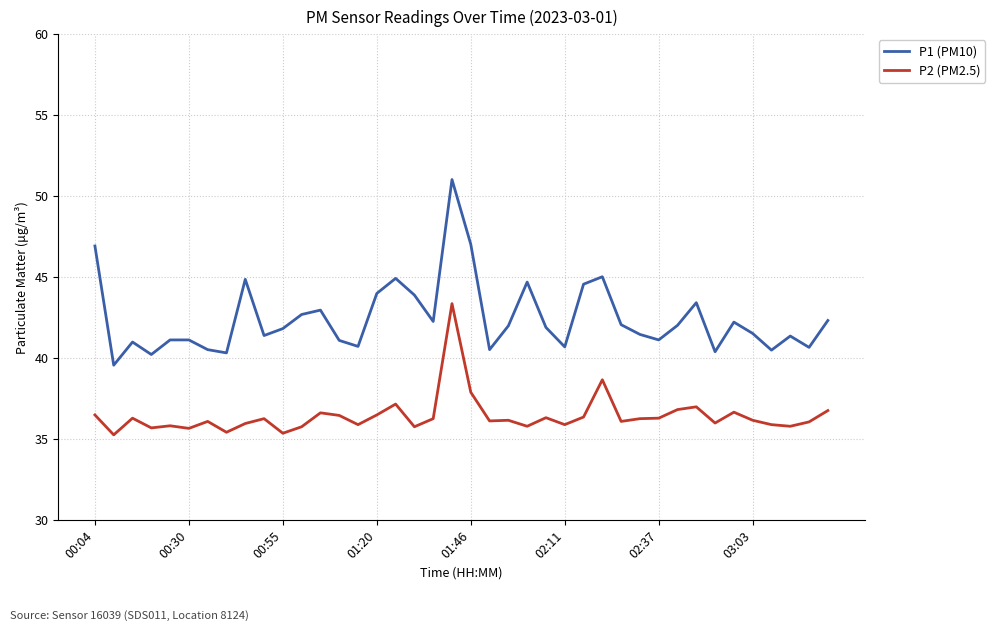

What is the difference between the maximum and minimum values in the P1 (PM10) series?

11.5